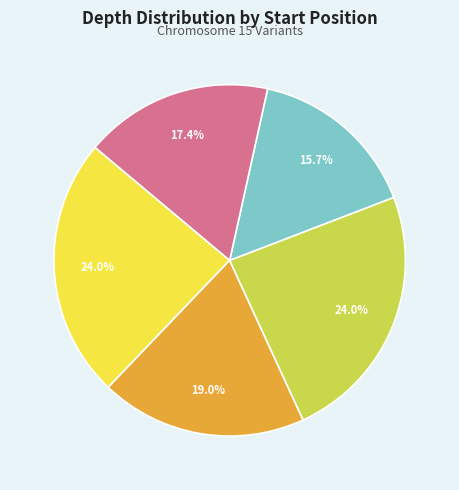

Is there a majority slice in this chart?

No